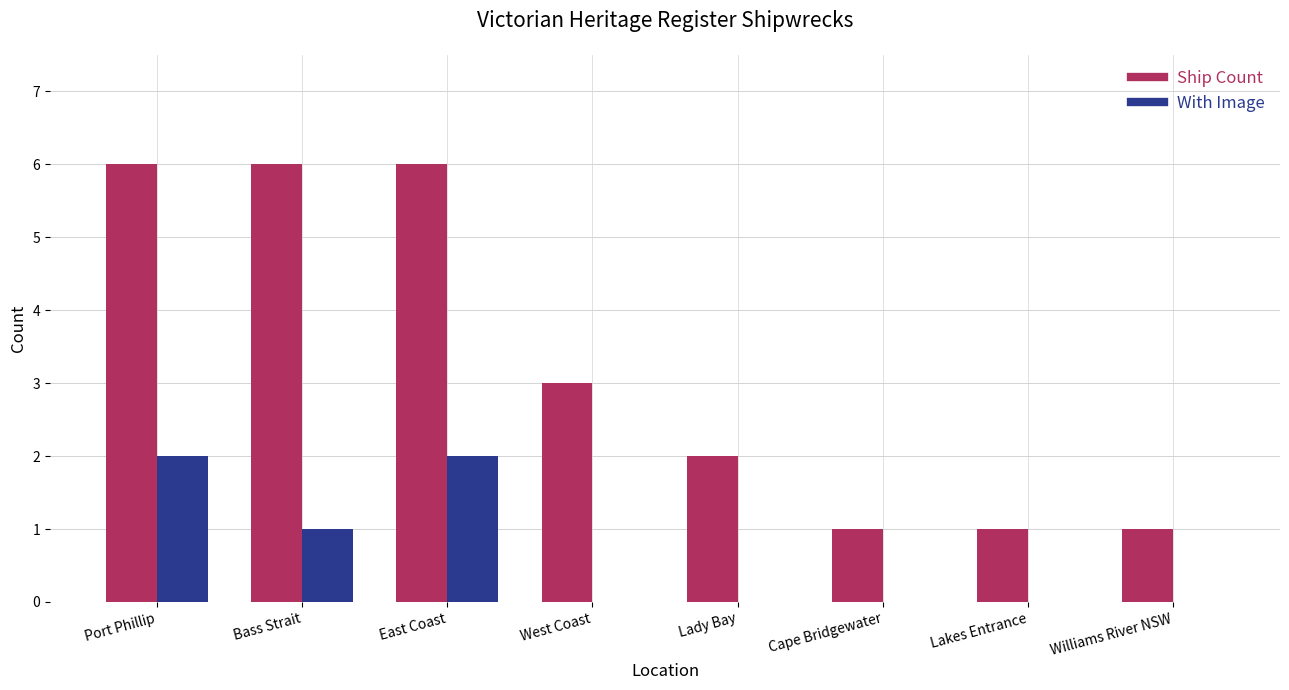

Is it true that With Image equals 0 at Williams River NSW?

True